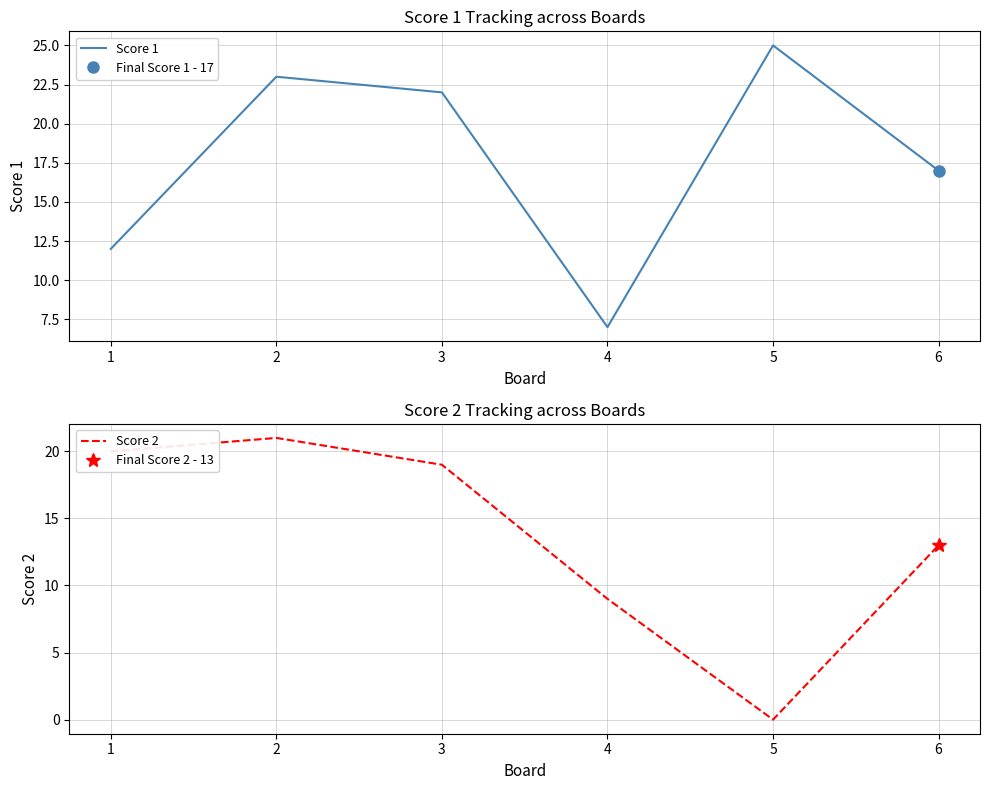

Reading left to right, transcribe all the data shown in this chart.

Score 1: 1=12	2=23	3=22	4=7	5=25	6=17
Score 2: 1=20	2=21	3=19	4=9	5=0	6=13